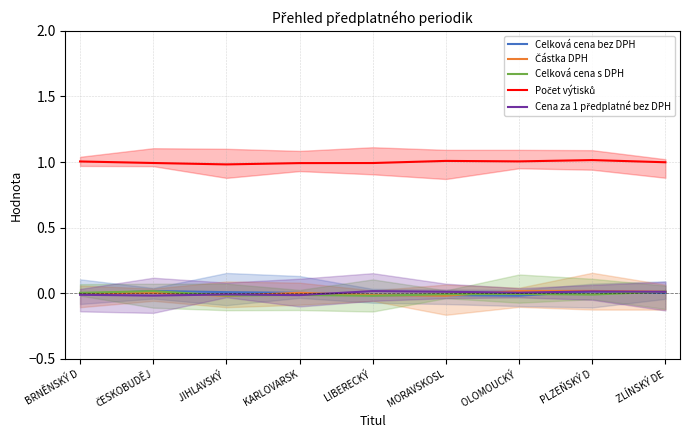

Which category has the highest value in the Celková cena s DPH series?

ČESKOBUDĚJ